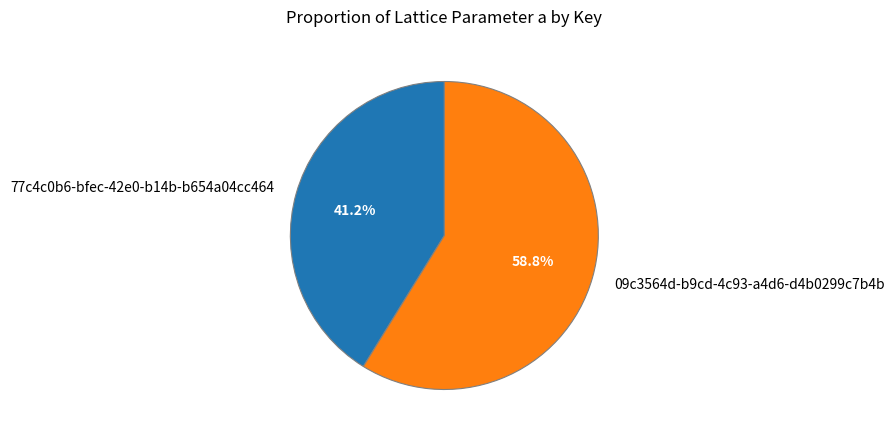

To the nearest percent, what is the difference between the largest and smallest slice percentages?

18%